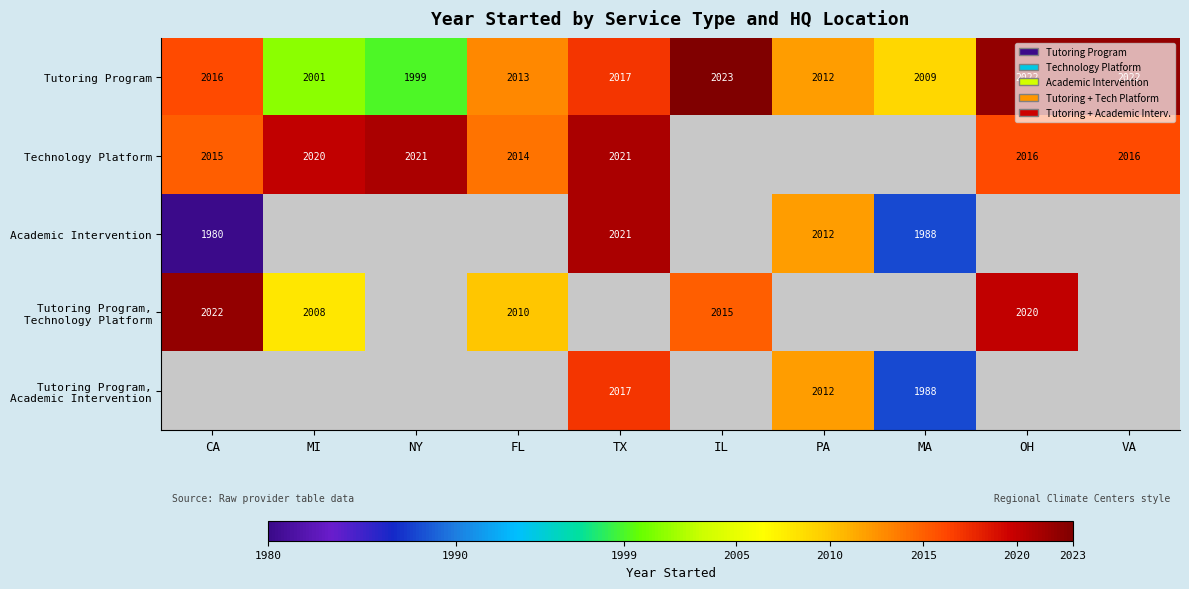

At which label does Tutoring Program reach its minimum?

NY